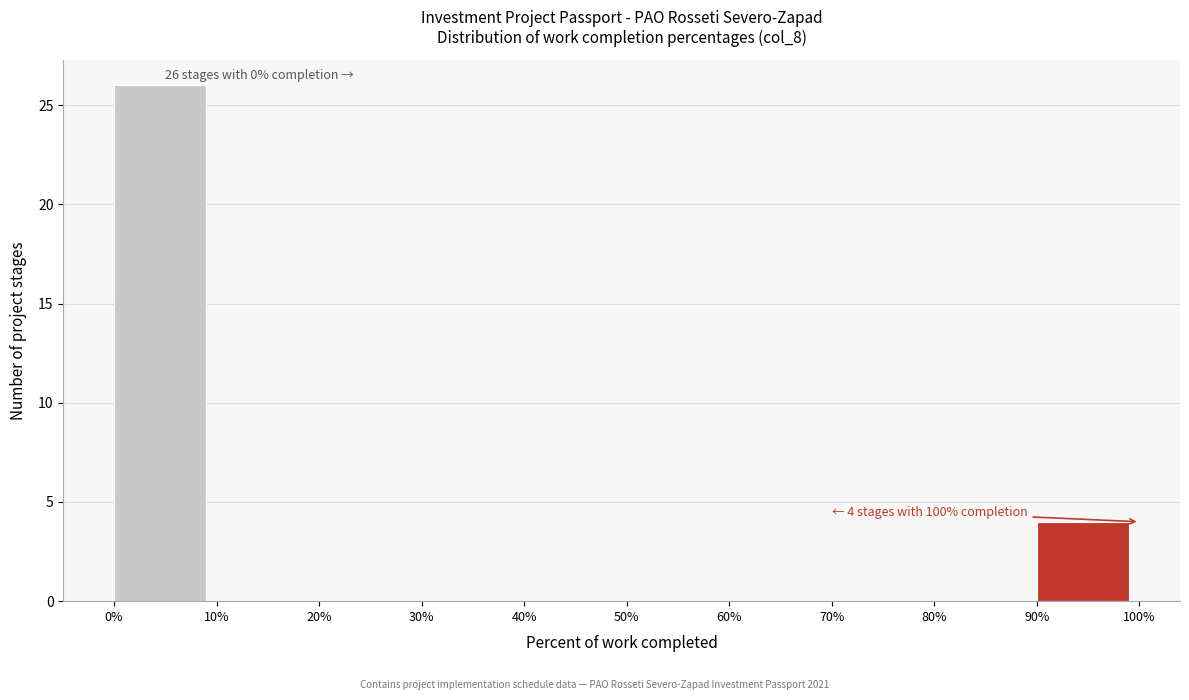

Over which range of the x-axis is the bar tallest?

0% to 10%